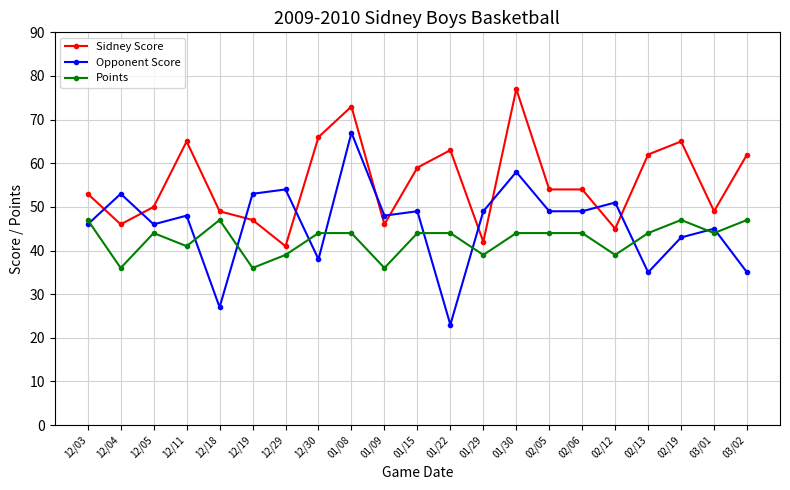

At which category is the sum across all series the highest?

01/08